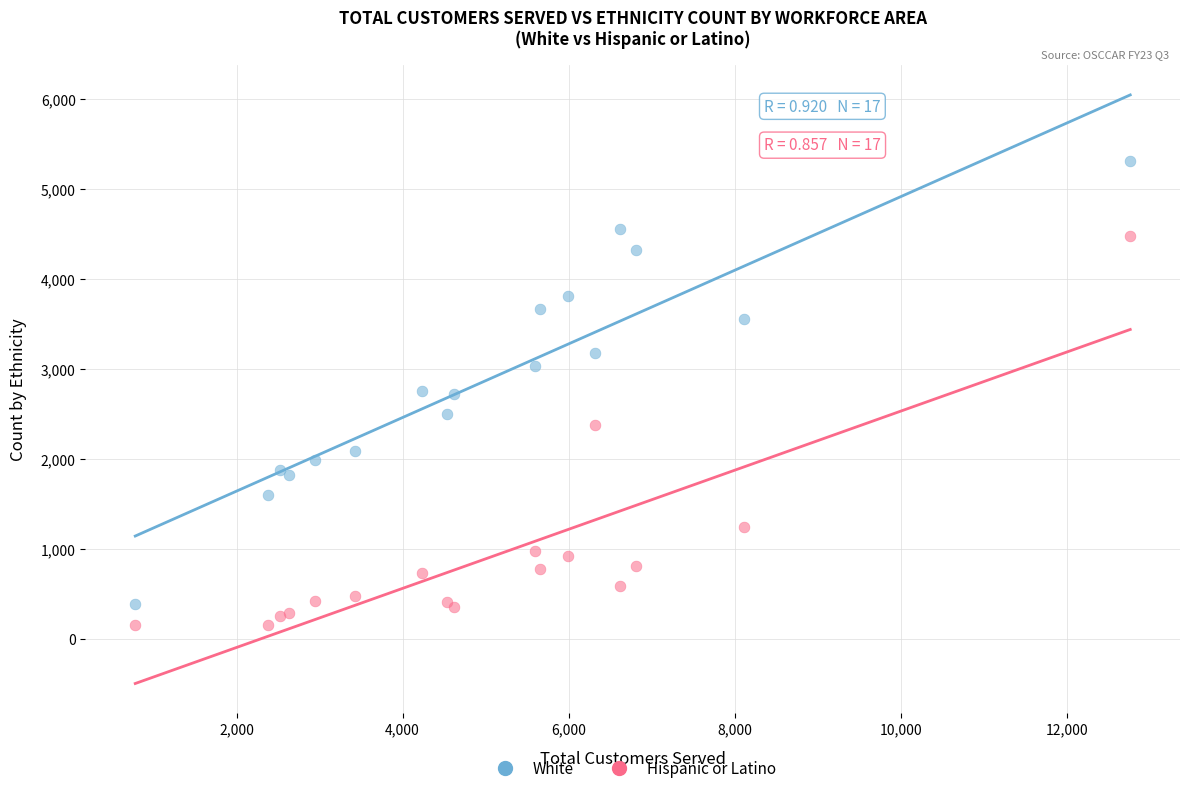

What is the X range (max minus min) for the scatter plot?

11984